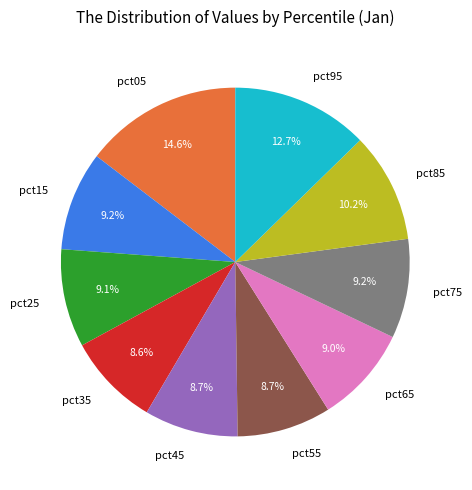

Count the number of slices in the pie.

10